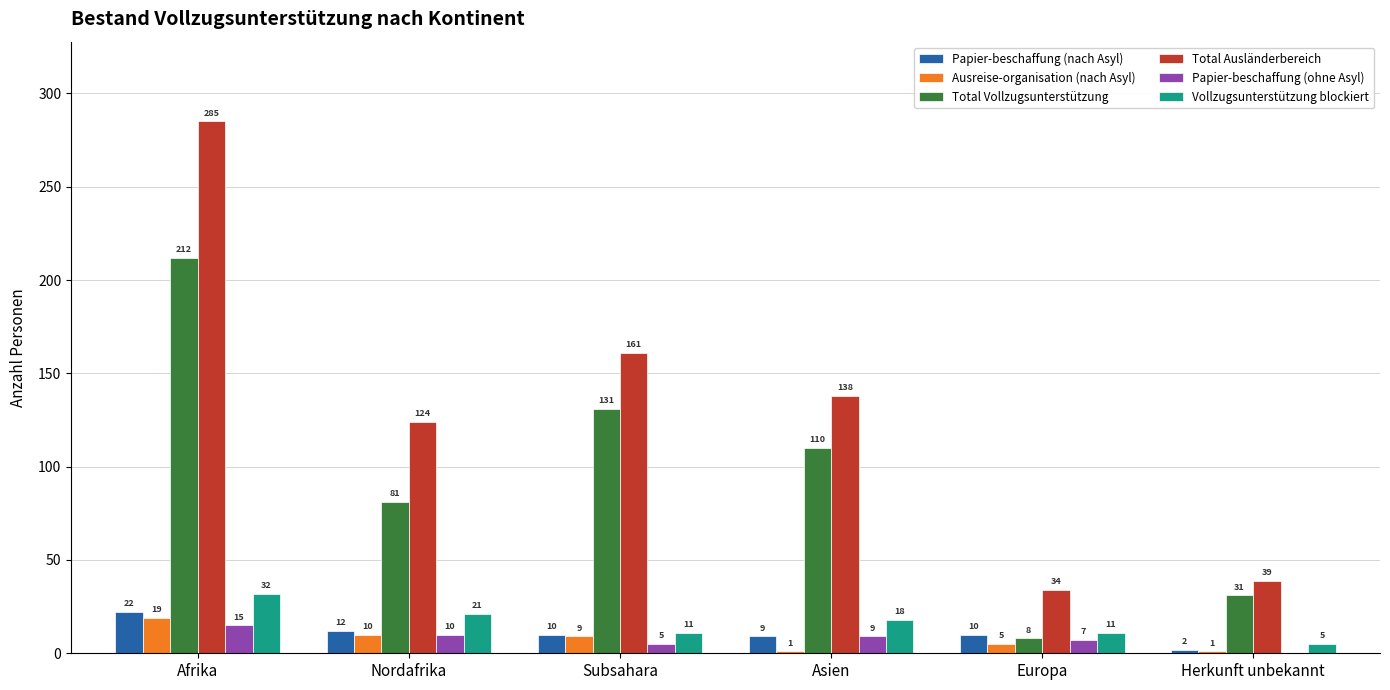

Where is Vollzugsunterstützung blockiert nearest to the value 18?

Asien